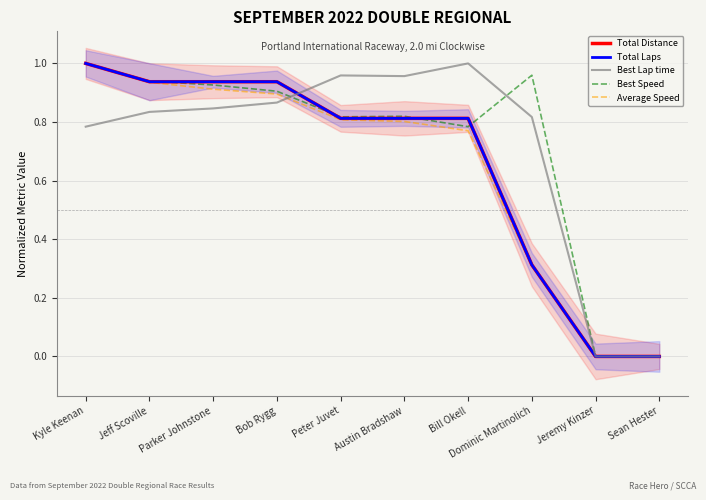

What is the total value across all series at Jeff Scoville?

4.6